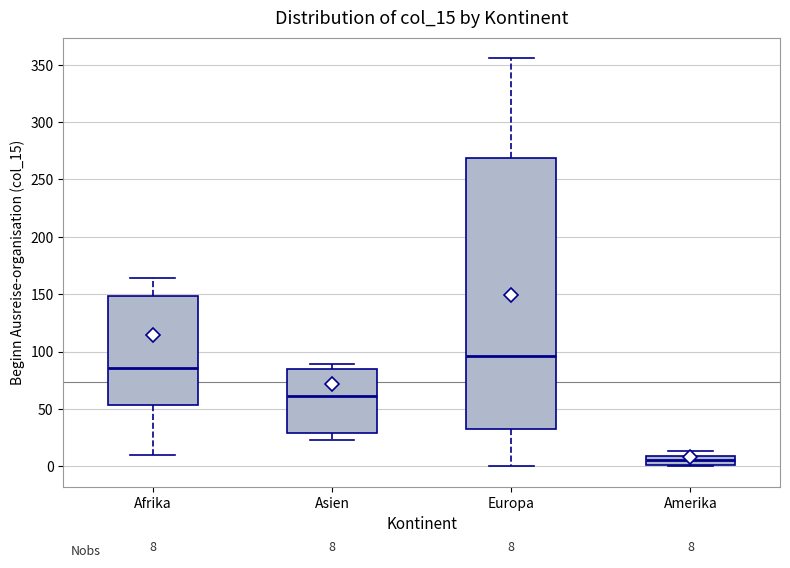

Comparing the boxes themselves (not the whiskers), which one is the tallest?

Europa